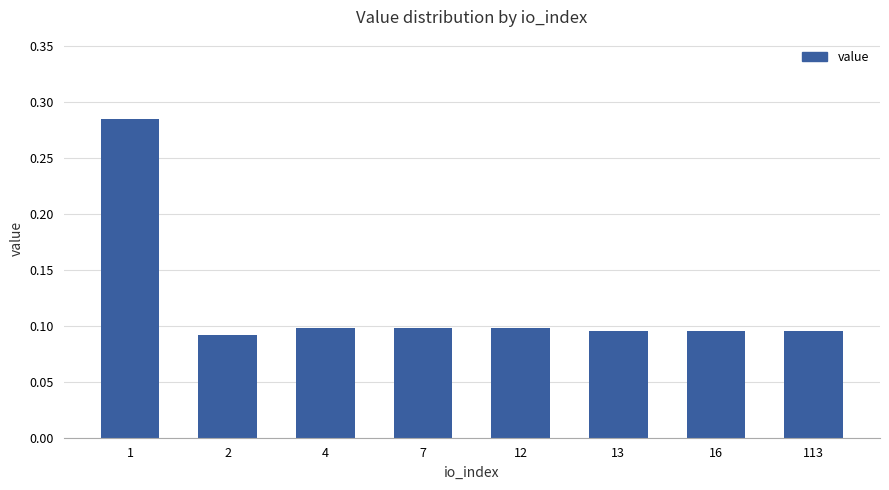

Which label corresponds to the smallest value in the chart?

2